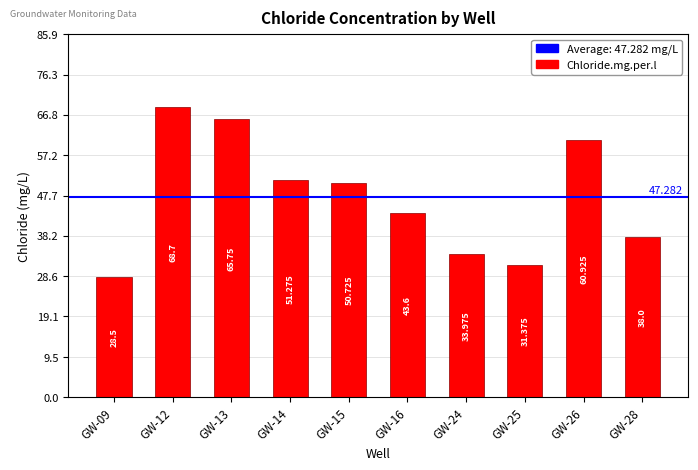

What is the difference between the maximum and second lowest values?

37.3